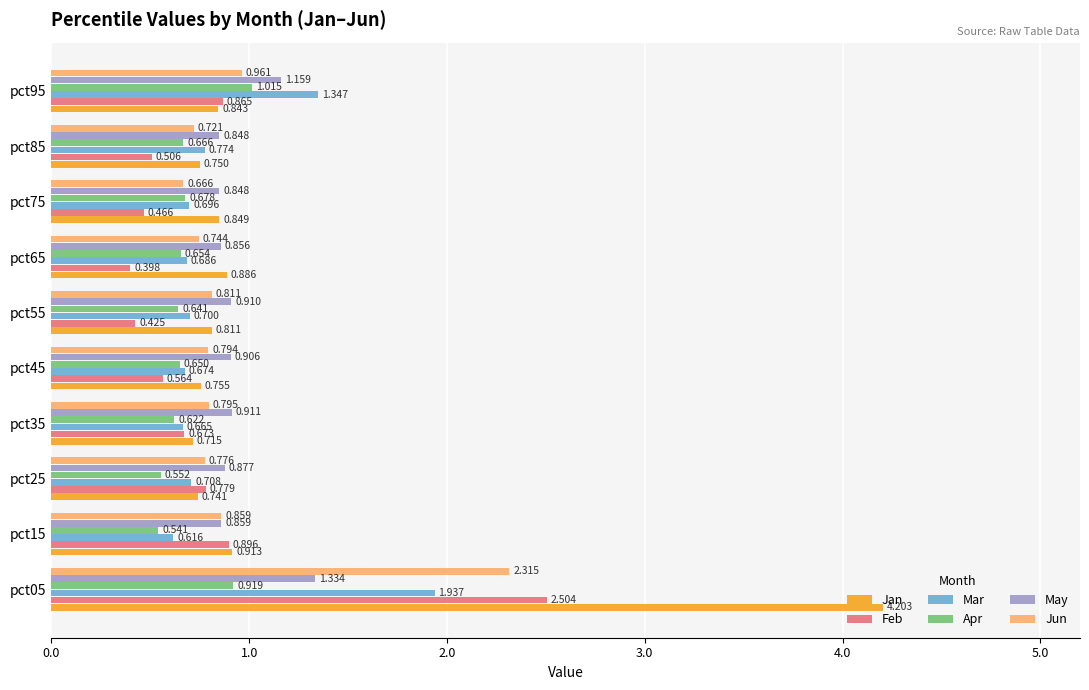

List the series in order of their peak value, lowest first.

Apr, May, Mar, Jun, Feb, Jan